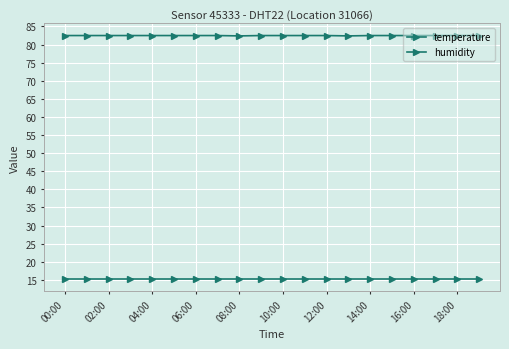

How many lines are shown in the chart?

2